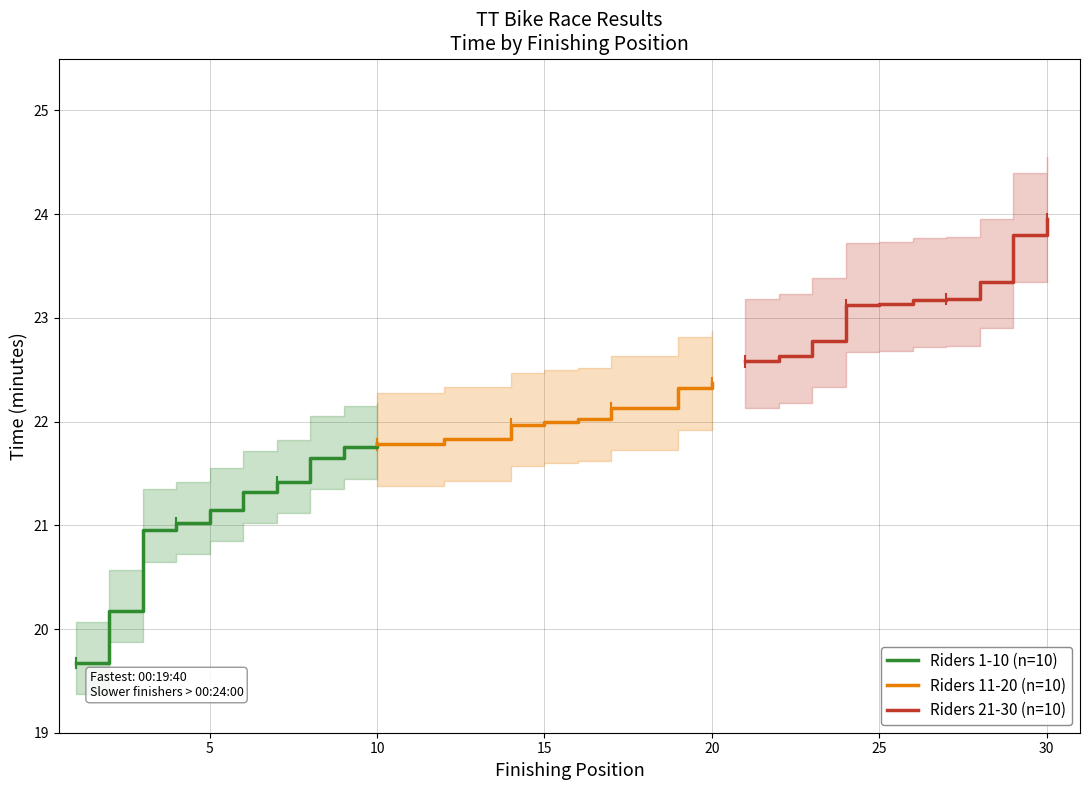

What is the lowest value of the Riders 1-10 (n=10) series?

19.7